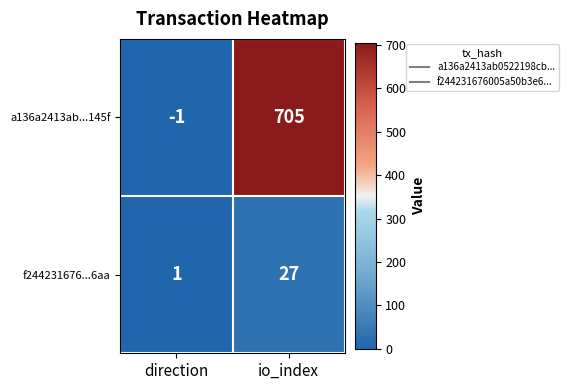

Rank the series by their maximum value, from highest to lowest.

a136a2413ab...145f, f244231676...6aa